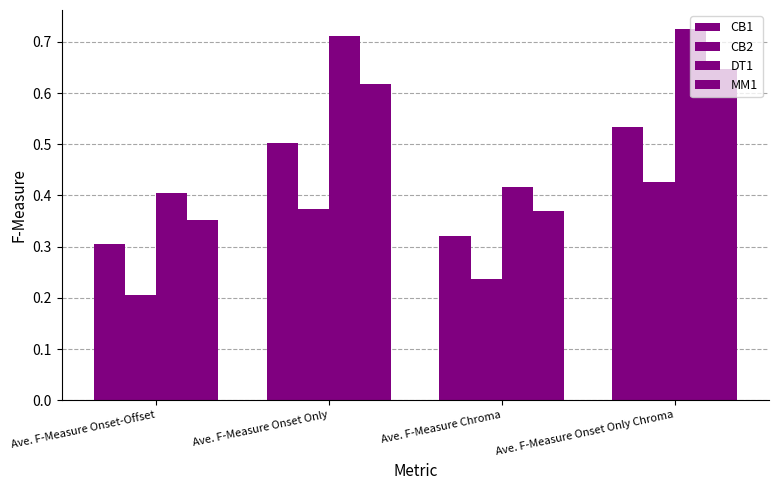

How many series are shown in this chart?

4